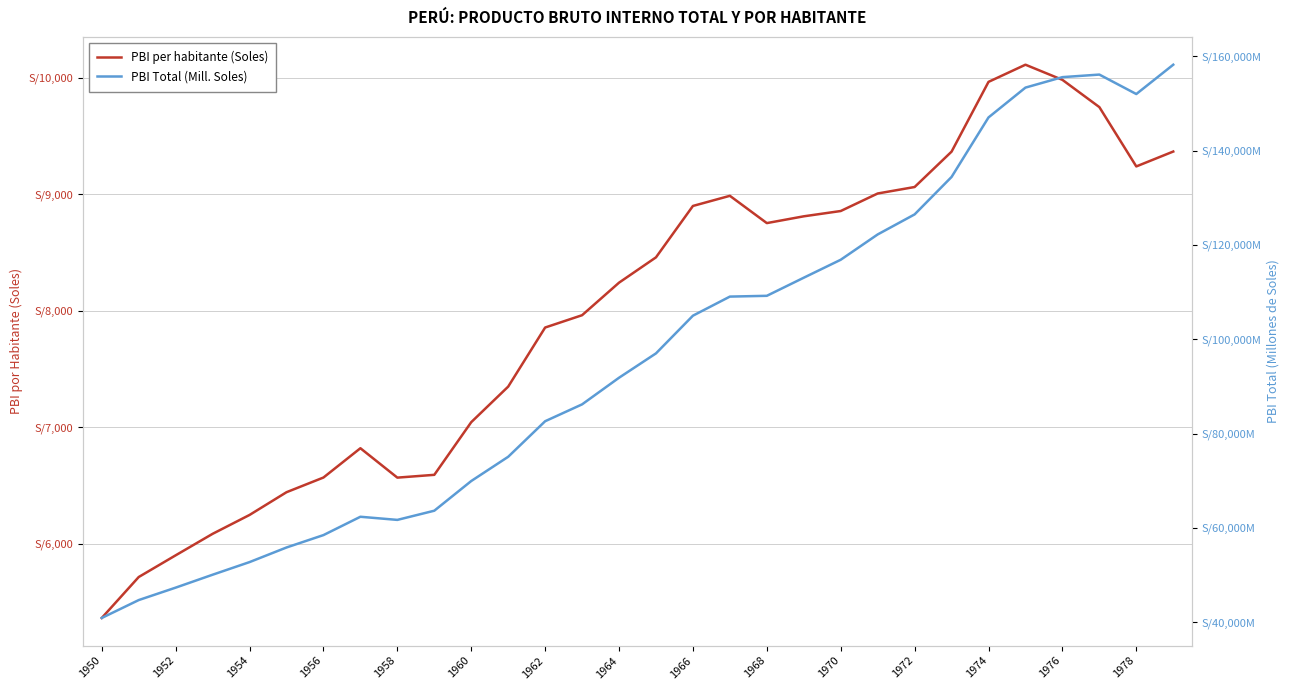

Which has a higher value, 1966 or 1952?

1966